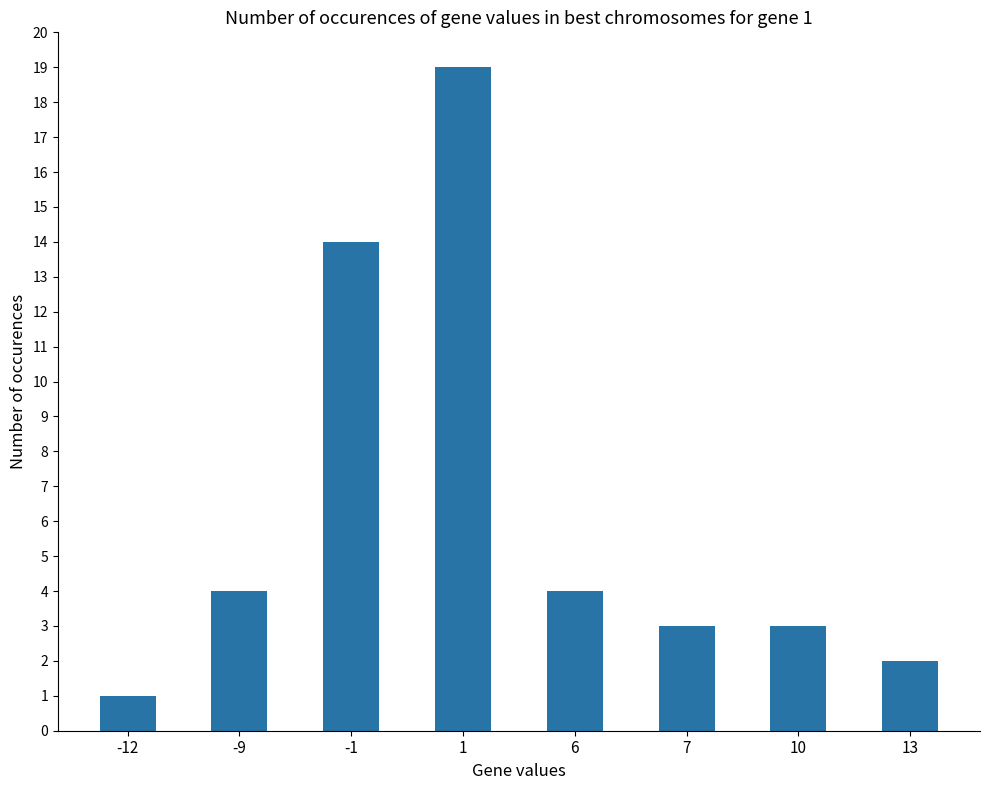

How many values are below 4?

4